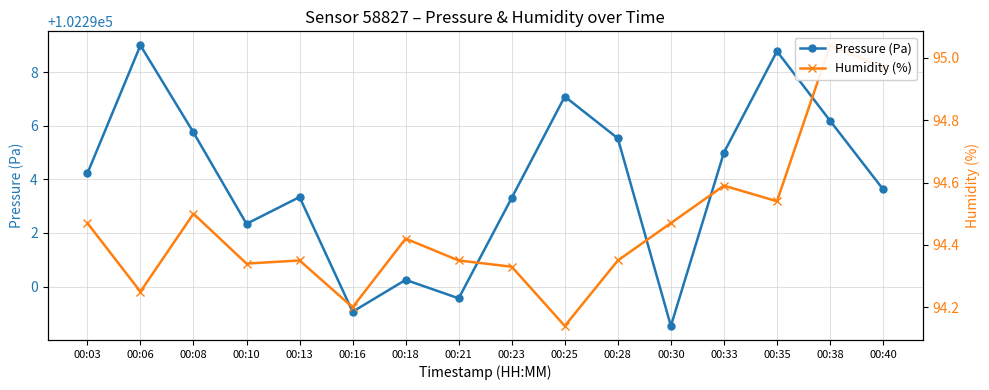

What is the difference between the second highest and second lowest values in the Humidity (%) series?

0.8